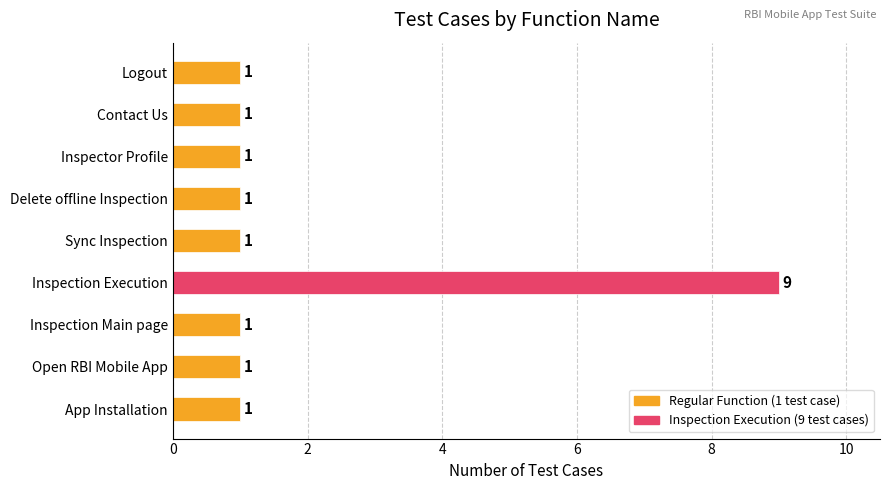

The value at Contact Us is 1. True or false?

True